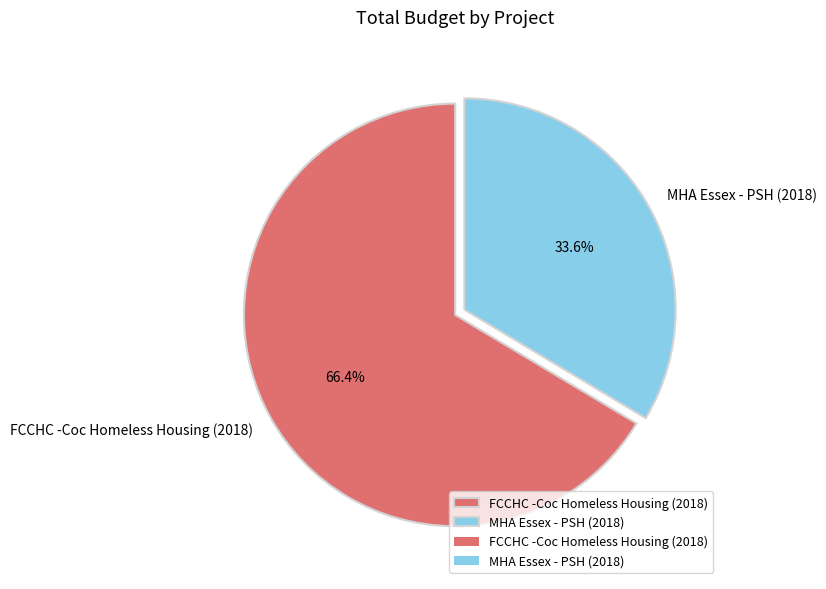

Which has a higher value, MHA Essex - PSH (2018) or FCCHC -Coc Homeless Housing (2018)?

FCCHC -Coc Homeless Housing (2018)